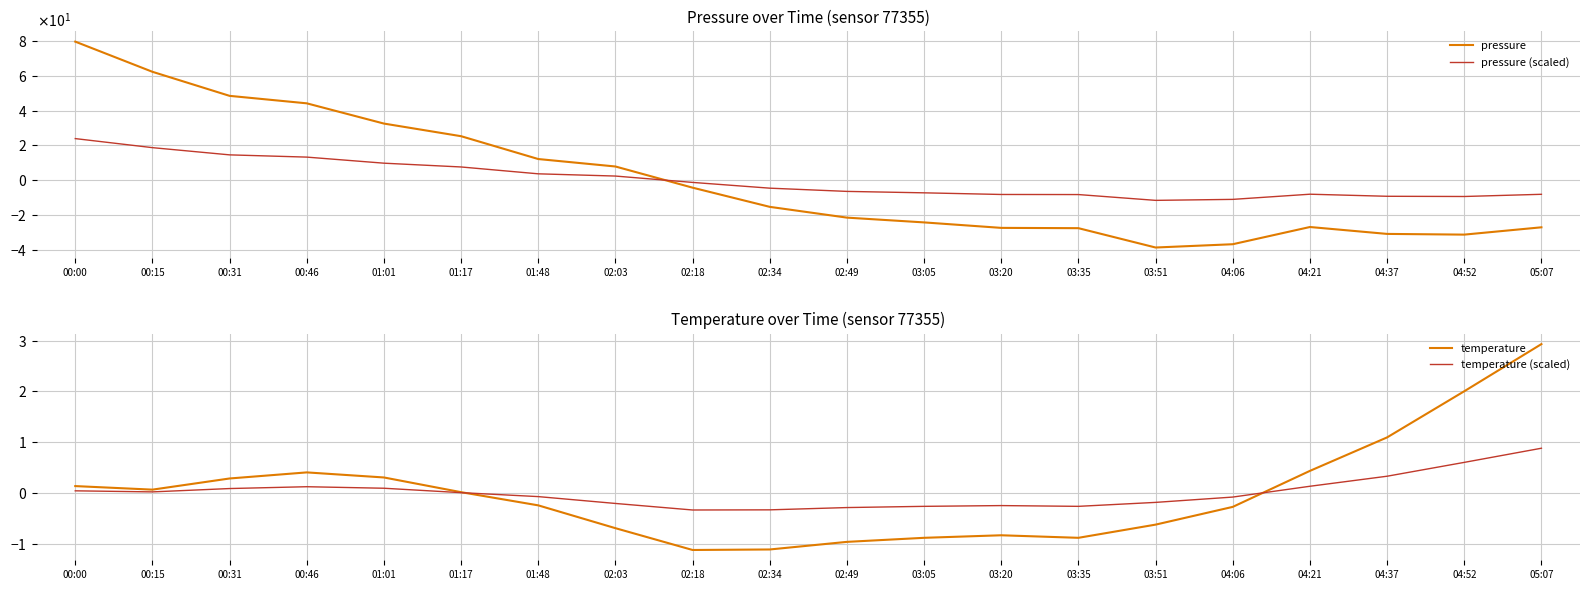

How many distinct data groups are displayed?

4